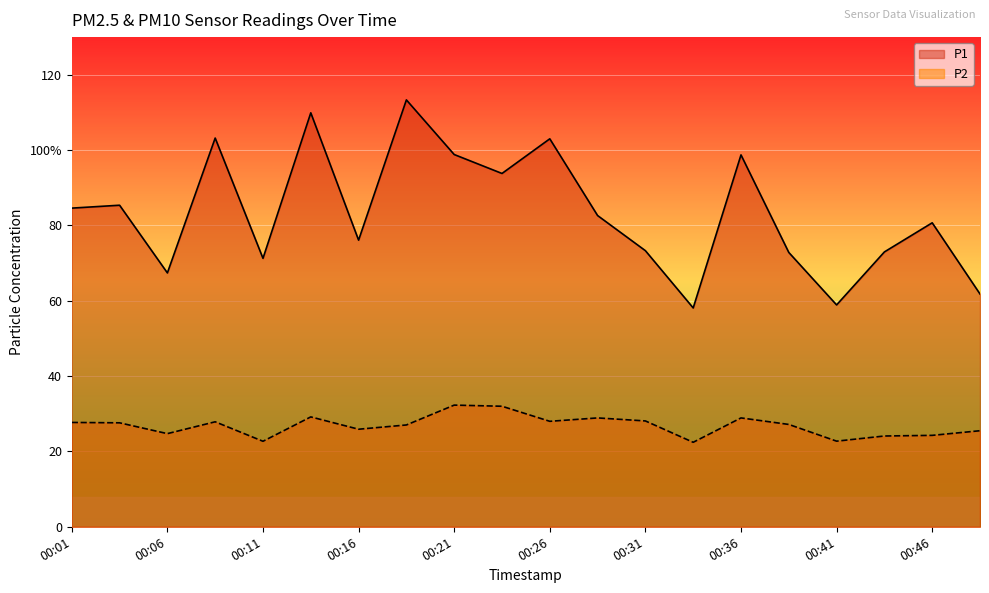

What is the total value across all series at 00:46?

105.0